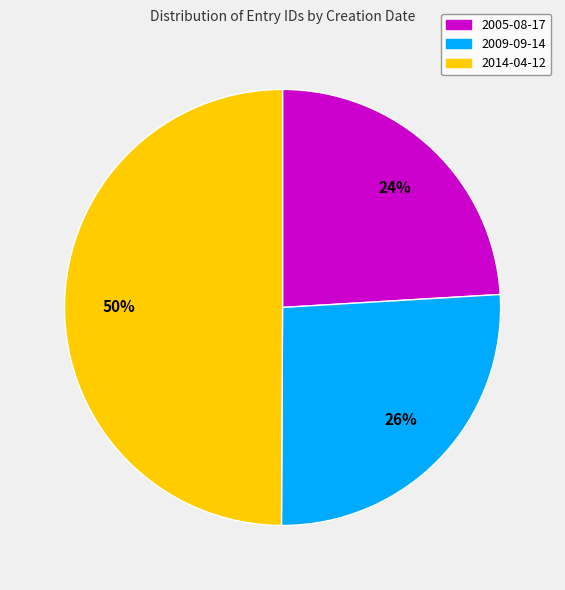

Does 2005-08-17 represent more than half of the total?

No